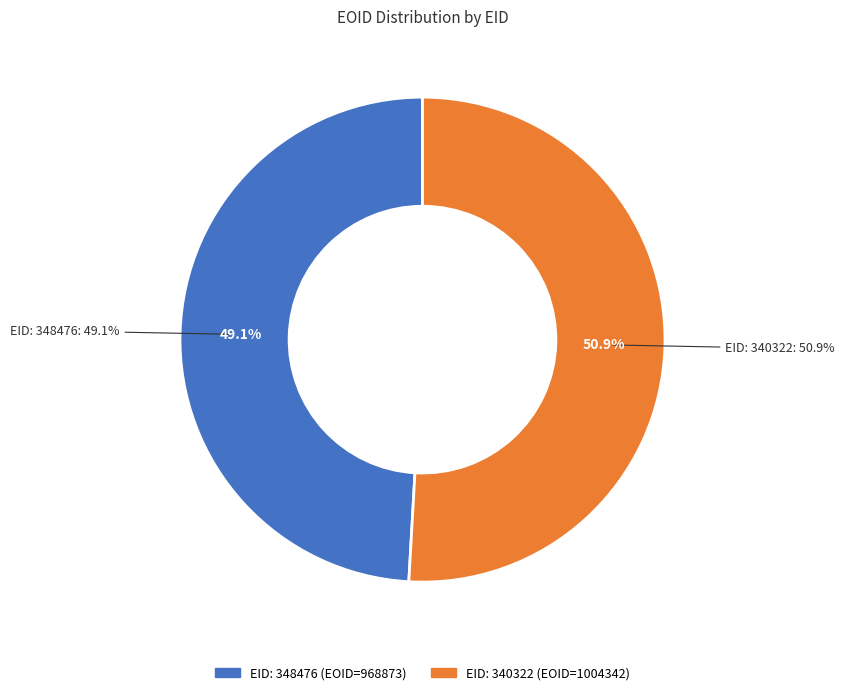

What percentage is the EID: 340322 slice, to the nearest percent?

51%